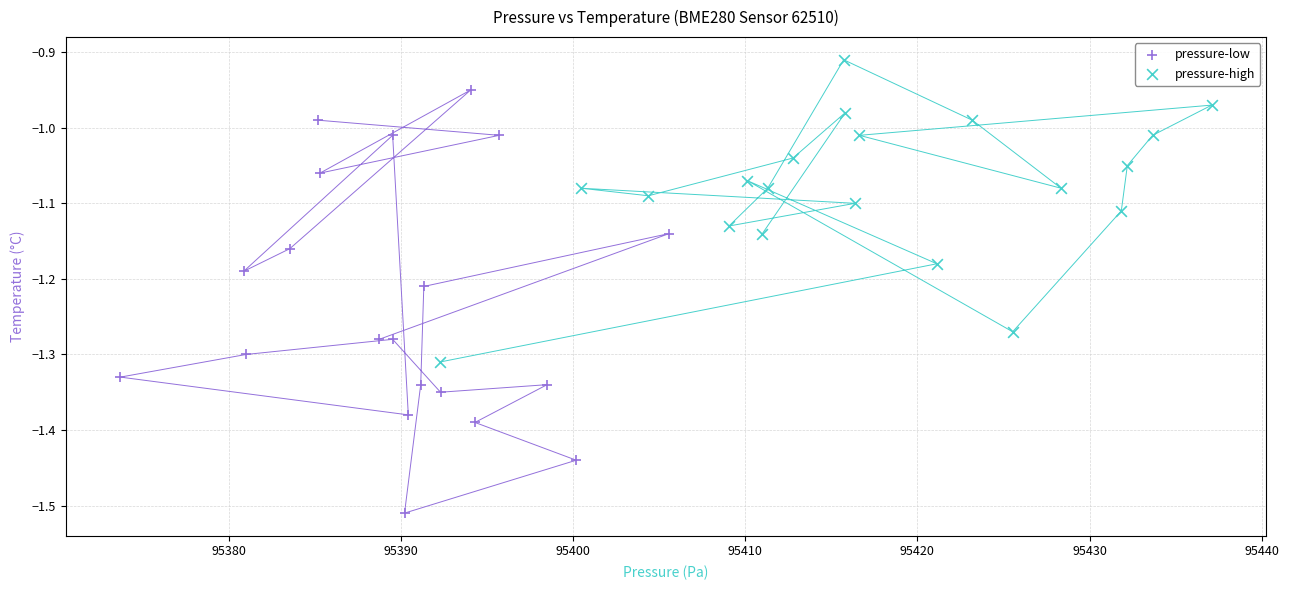

What are all the series names shown in the legend?

pressure-low, pressure-high